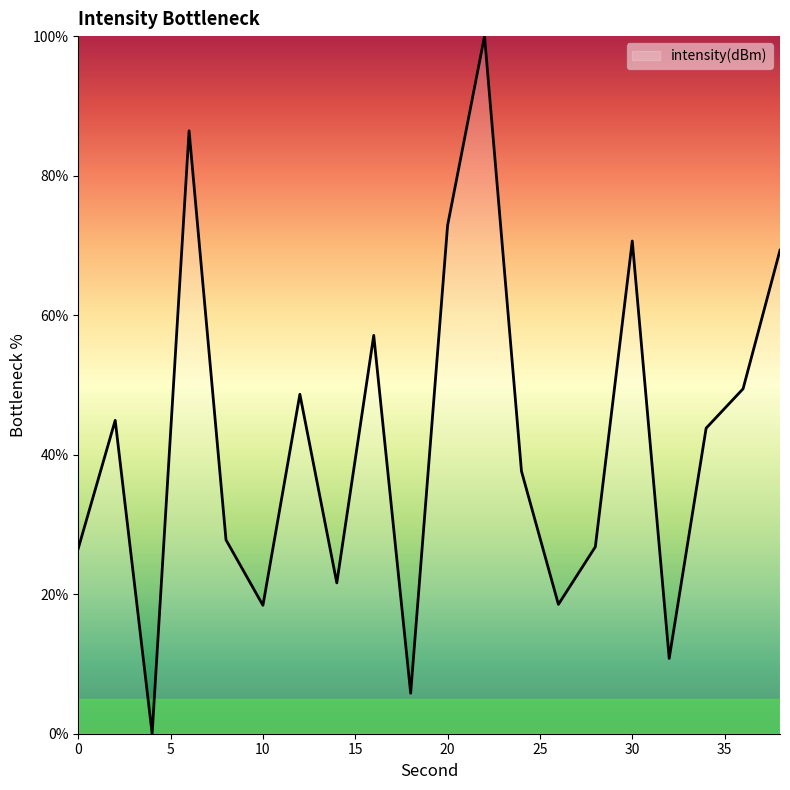

What is the average value?

41.9